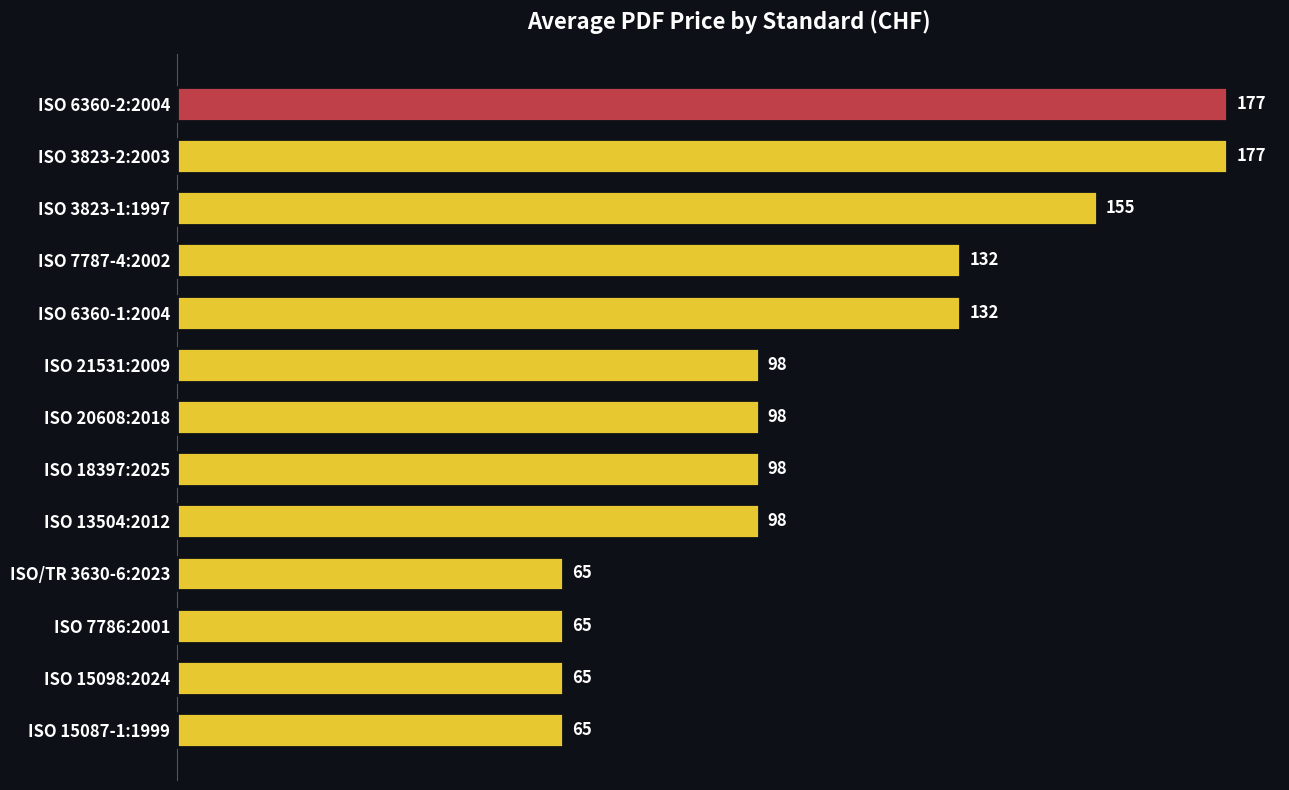

How many data points does each series have?

13